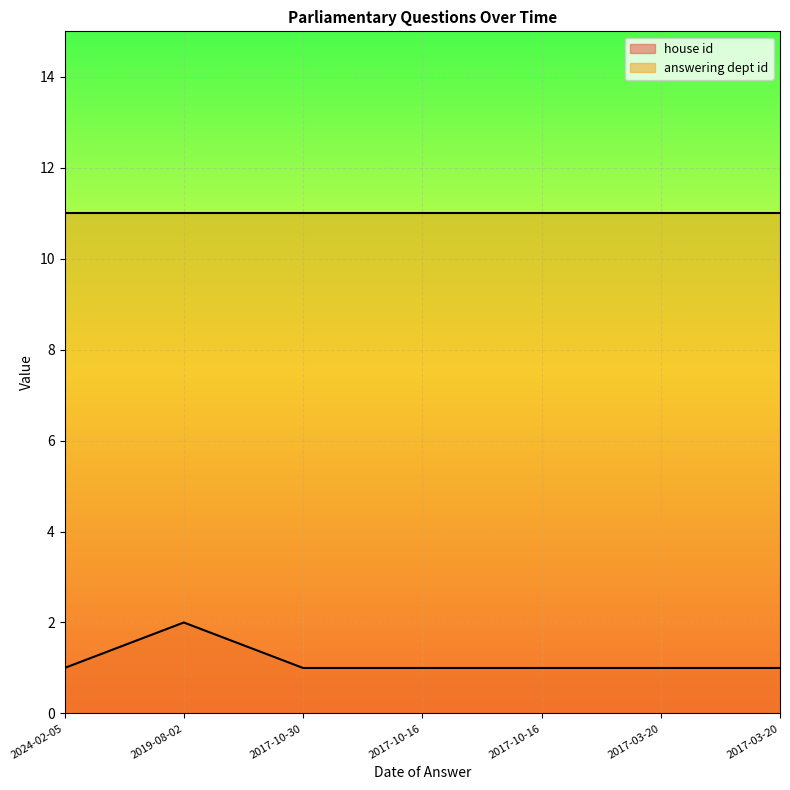

True or false: there are more than 0 points higher than both neighbors.

True